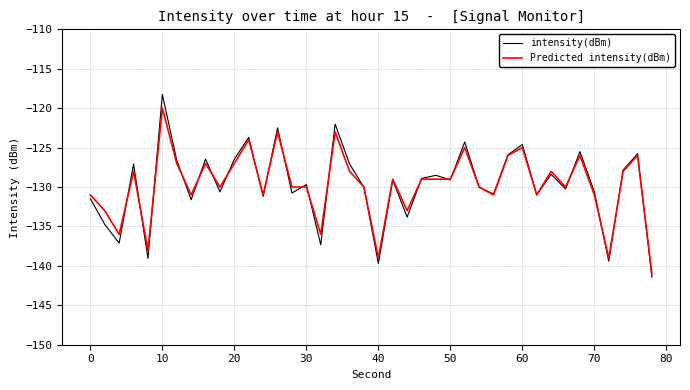

What is the greatest value displayed?

-118.2